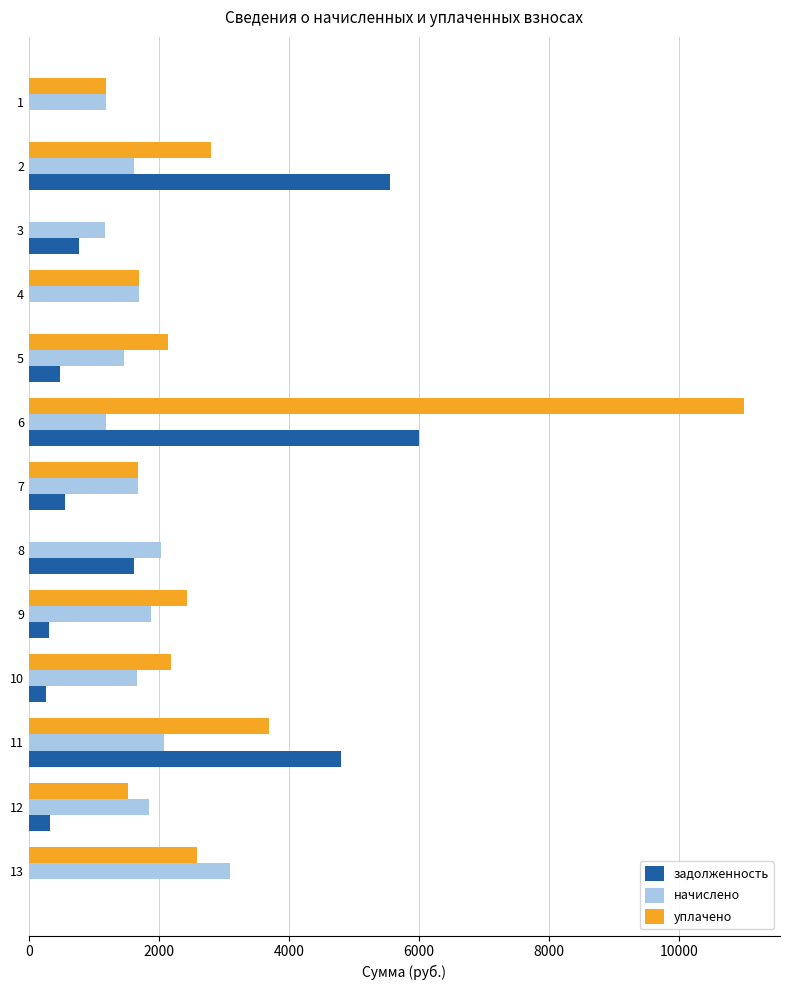

What is the sum of all задолженность values?

20693.0